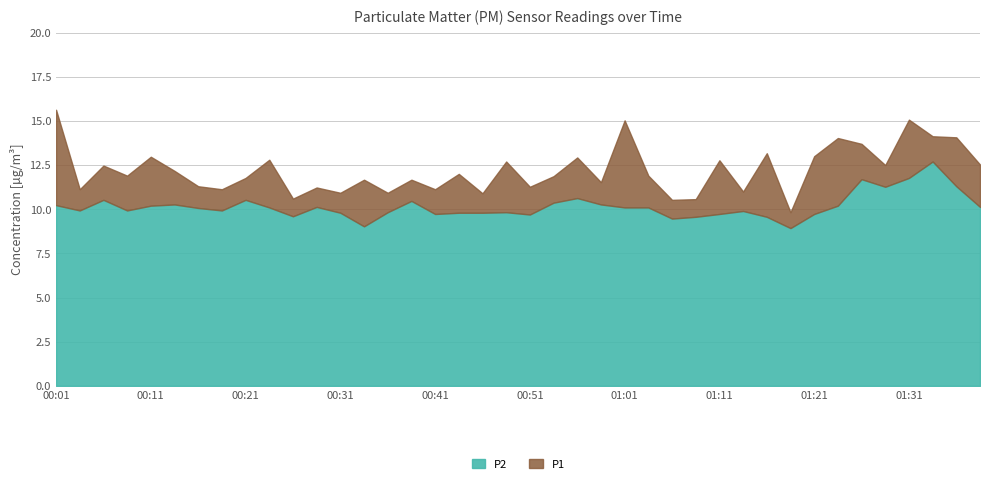

The value of P1 at 00:58 is 6.8. True or false?

False